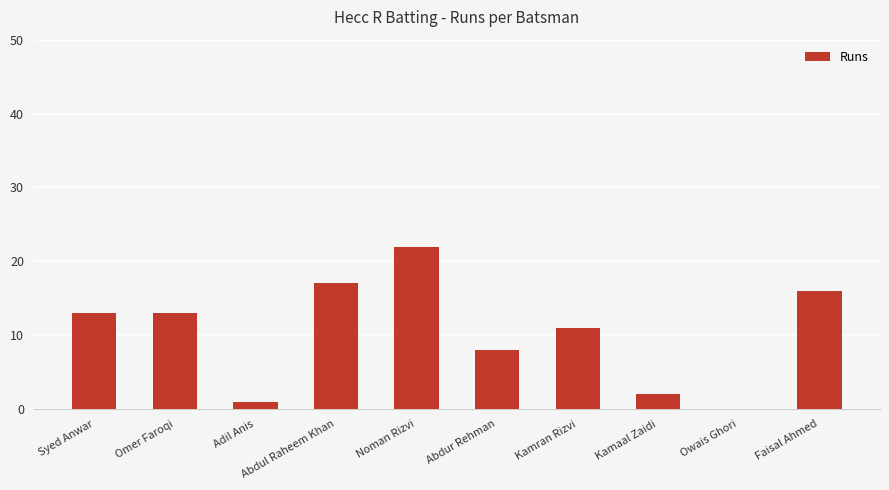

Reading right to left, list all the values displayed in this chart.

16	0	2	11	8	22	17	1	13	13